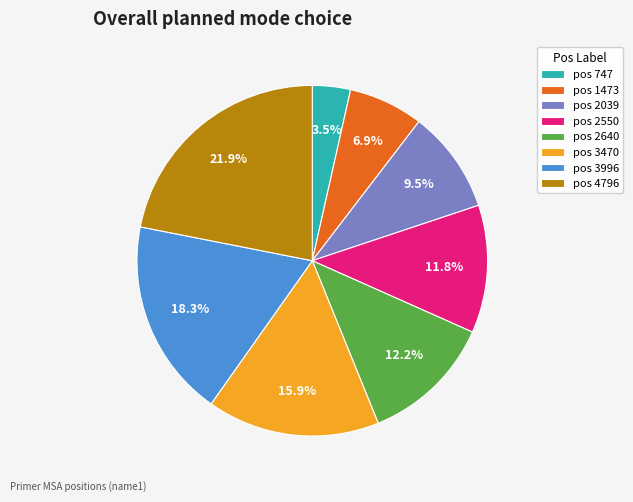

Is there any slice that represents more than half of the pie?

No